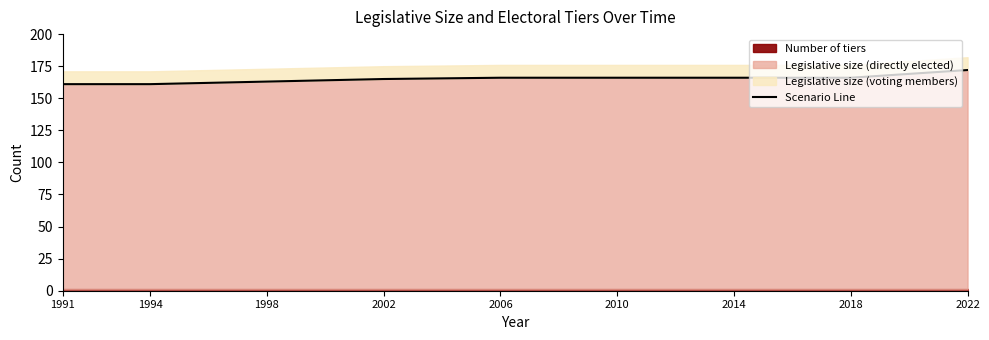

What is the average value?

165